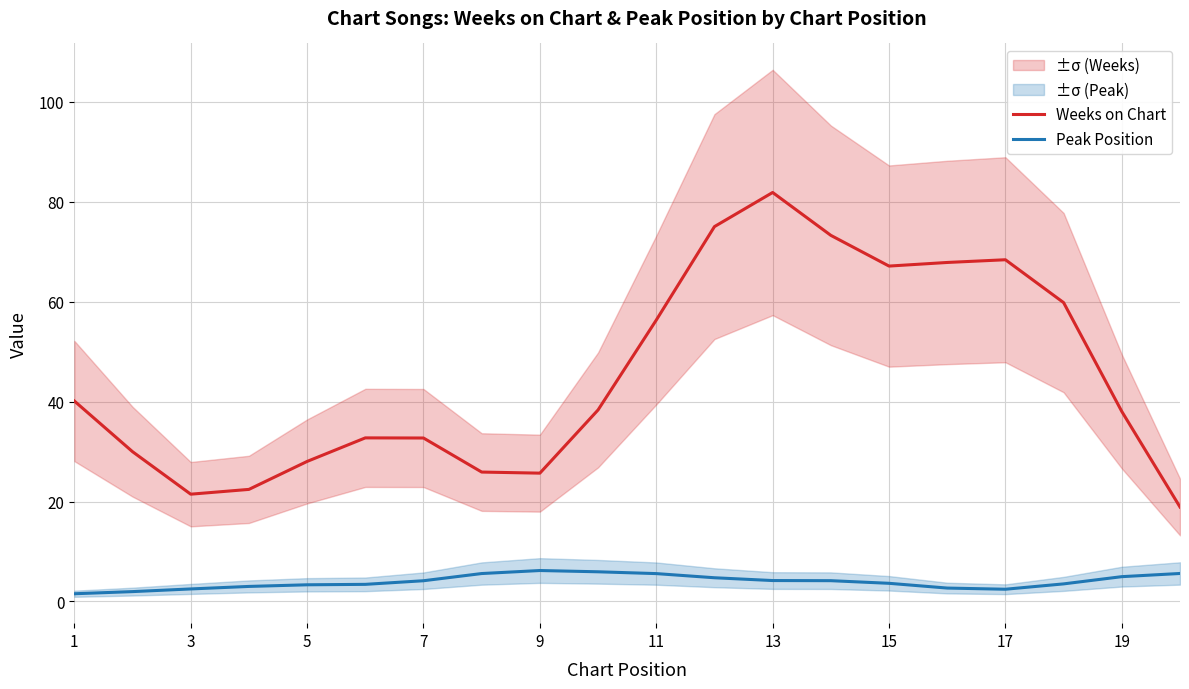

True or false: Peak Position and Weeks on Chart cross at least once.

False